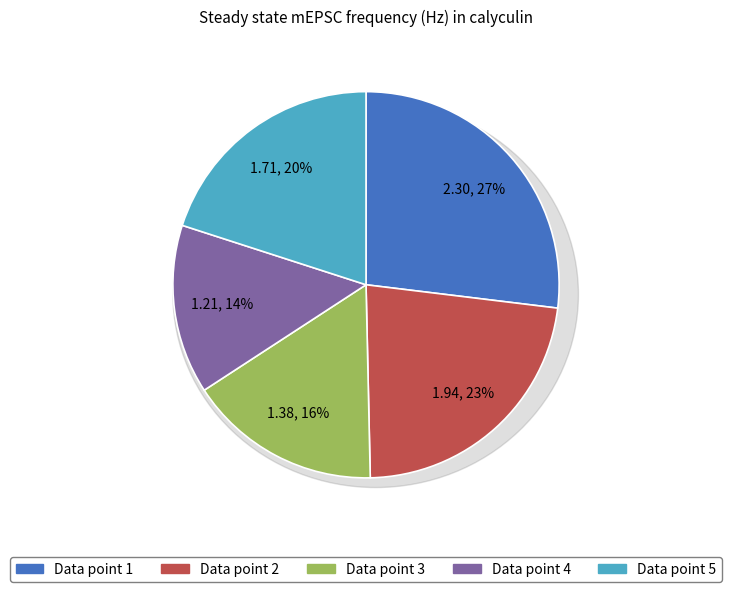

Approximately how many times larger is the value at 3 compared to 5?

0.8